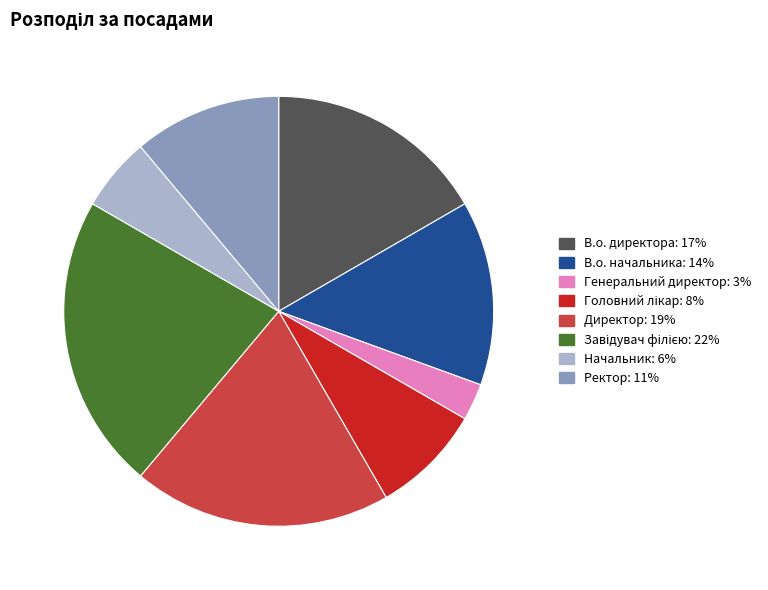

Between Директор and В.о. директора, which is larger?

Директор